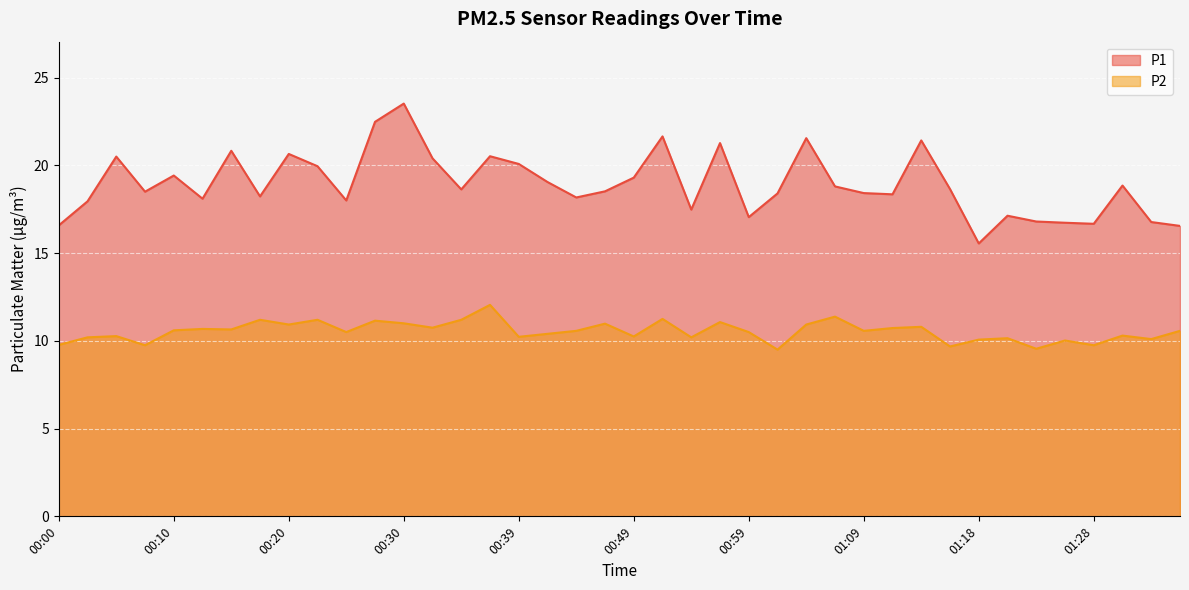

The P2 series shows 13.7 at 01:23. True or false?

False